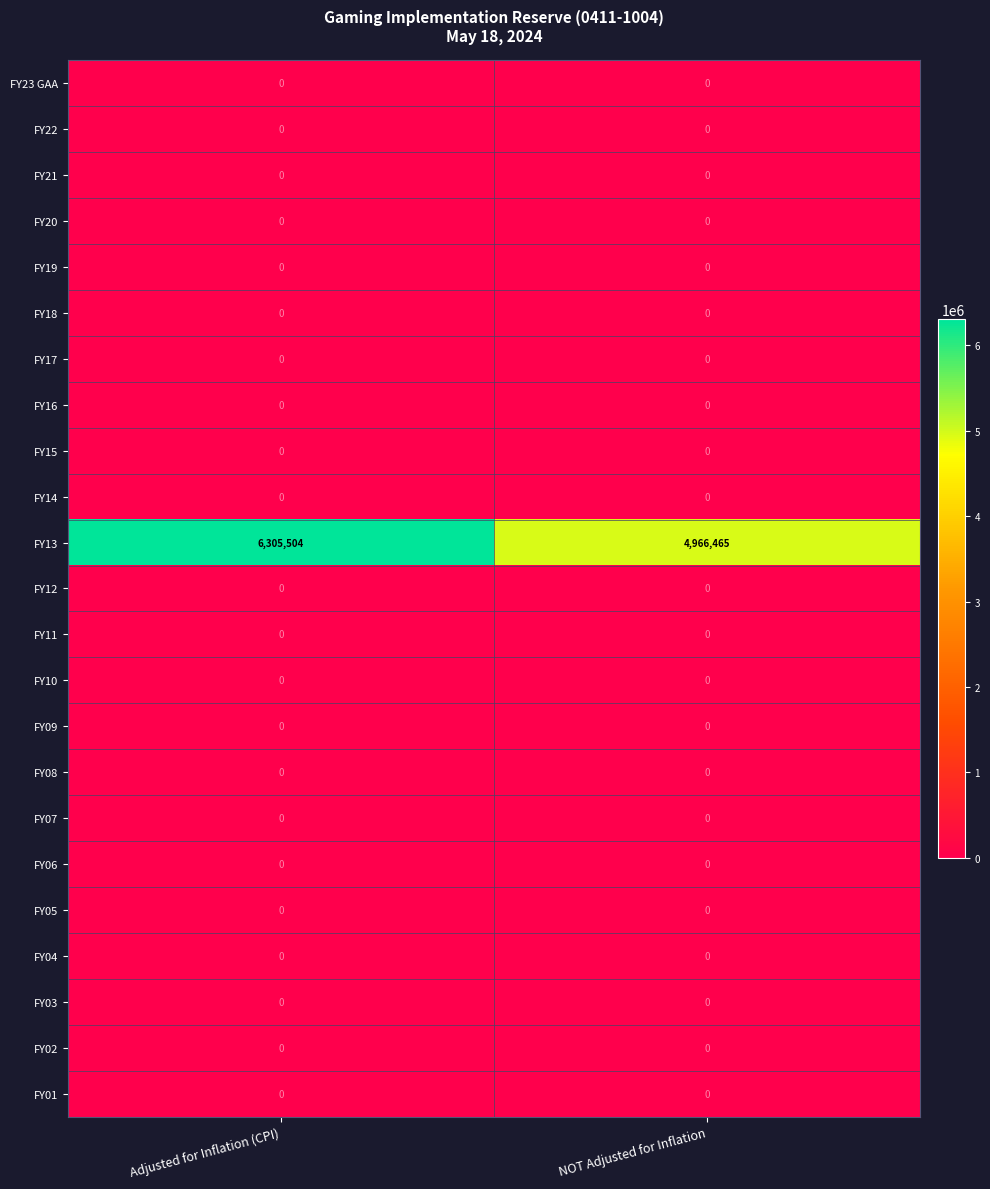

Which label corresponds to the largest value in the chart?

Adjusted for Inflation (CPI)